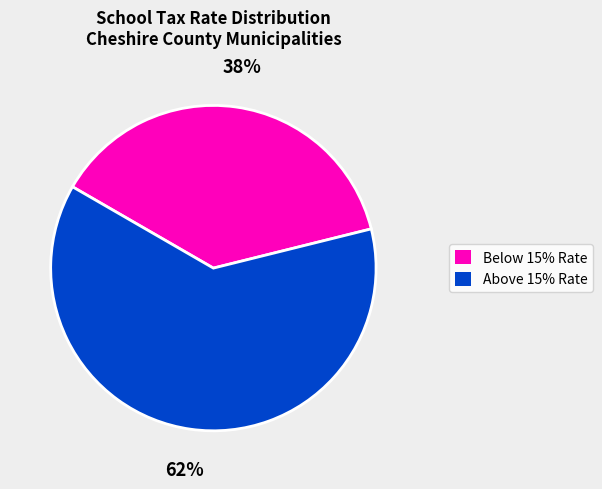

To the nearest percent, what is the difference between the largest and smallest slice percentages?

24%